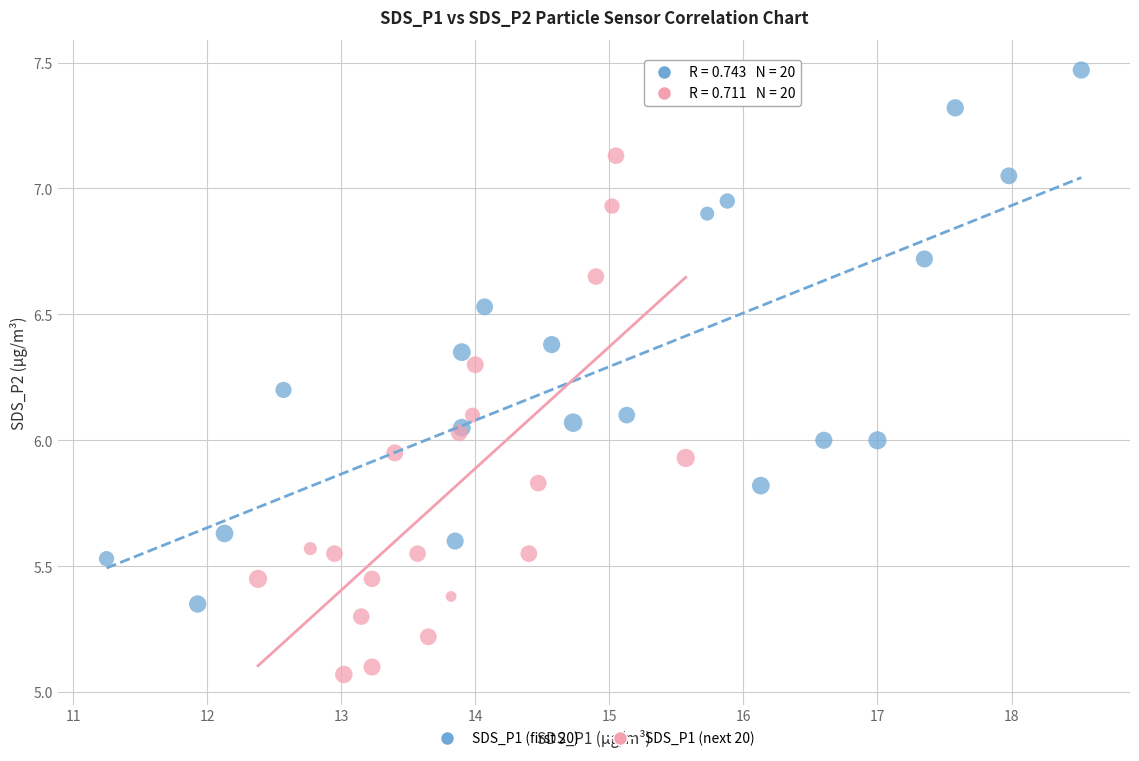

Which series reaches the minimum Y coordinate?

SDS_P1 (next 20)